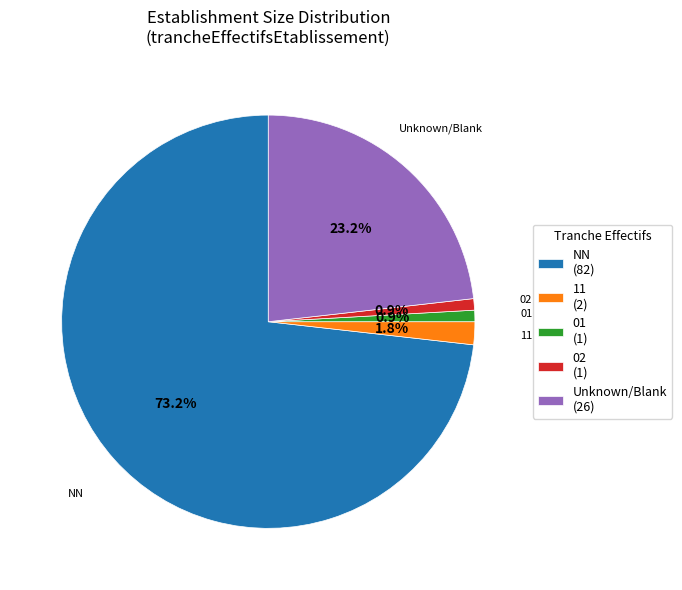

Which slice is the largest?

NN